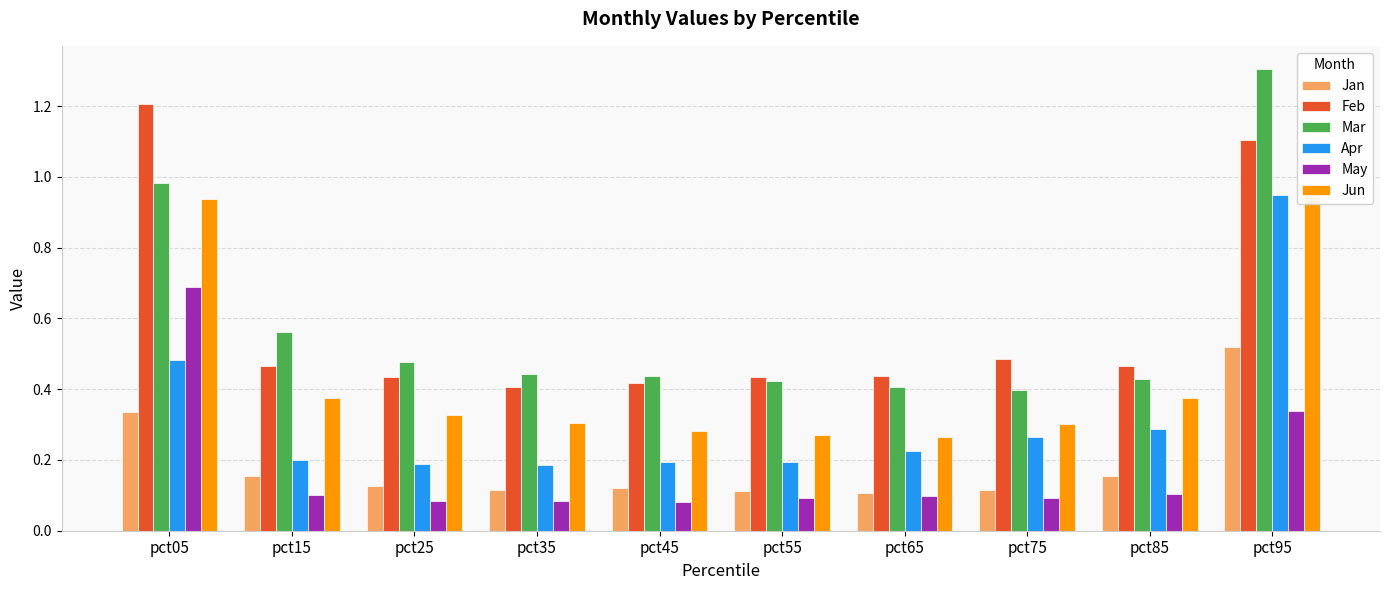

Reading right to left, what are all the values shown in this chart?

Jan: pct95=0.5	pct85=0.2	pct75=0.1	pct65=0.1	pct55=0.1	pct45=0.1	pct35=0.1	pct25=0.1	pct15=0.2	pct05=0.3
Feb: pct95=1.1	pct85=0.5	pct75=0.5	pct65=0.4	pct55=0.4	pct45=0.4	pct35=0.4	pct25=0.4	pct15=0.5	pct05=1.2
Mar: pct95=1.3	pct85=0.4	pct75=0.4	pct65=0.4	pct55=0.4	pct45=0.4	pct35=0.4	pct25=0.5	pct15=0.6	pct05=1.0
Apr: pct95=0.9	pct85=0.3	pct75=0.3	pct65=0.2	pct55=0.2	pct45=0.2	pct35=0.2	pct25=0.2	pct15=0.2	pct05=0.5
May: pct95=0.3	pct85=0.1	pct75=0.1	pct65=0.1	pct55=0.1	pct45=0.1	pct35=0.1	pct25=0.1	pct15=0.1	pct05=0.7
Jun: pct95=1.0	pct85=0.4	pct75=0.3	pct65=0.3	pct55=0.3	pct45=0.3	pct35=0.3	pct25=0.3	pct15=0.4	pct05=0.9